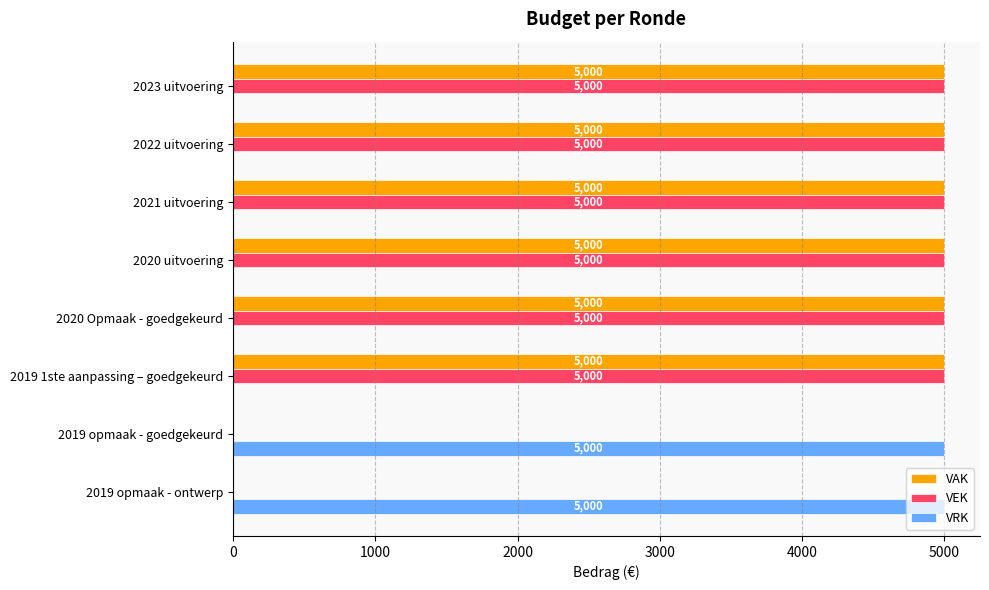

How many values in VEK are above zero?

6